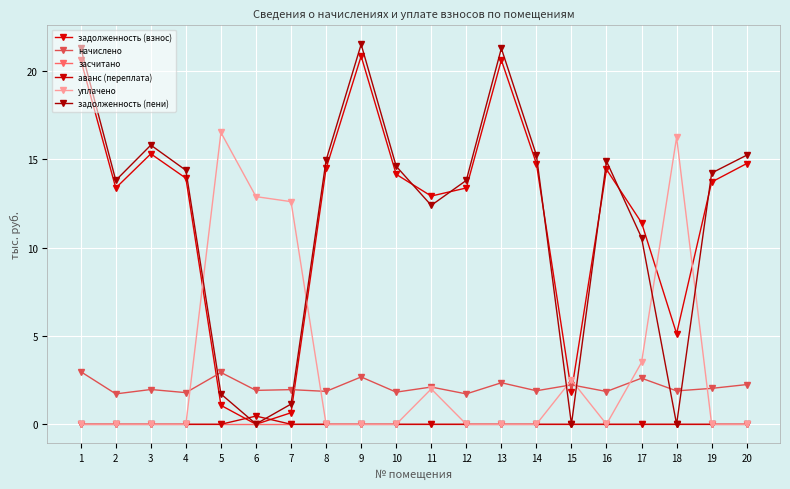

Reading left to right, list all the values displayed in this chart.

задолженность (взнос): 20.6	13.4	15.3	13.9	1.1	0.0	0.7	14.5	20.8	14.1	12.9	13.4	20.6	14.8	1.9	14.4	11.4	5.1	13.7	14.8
начислено: 3.0	1.7	2.0	1.8	2.9	1.9	2.0	1.9	2.7	1.8	2.1	1.7	2.4	1.9	2.2	1.9	2.6	1.9	2.0	2.2
засчитано: 0.0	0.0	0.0	0.0	0.0	0.0	0.0	0.0	0.0	0.0	0.0	0.0	0.0	0.0	0.0	0.0	0.0	0.0	0.0	0.0
аванс (переплата): 0.0	0.0	0.0	0.0	0.0	0.5	0.0	0.0	0.0	0.0	0.0	0.0	0.0	0.0	0.0	0.0	0.0	0.0	0.0	0.0
уплачено: 0.0	0.0	0.0	0.0	16.5	12.9	12.6	0.0	0.0	0.0	2.0	0.0	0.0	0.0	2.5	0.0	3.5	16.2	0.0	0.0
задолженность (пени): 21.3	13.8	15.8	14.4	1.7	0.0	1.1	14.9	21.5	14.6	12.4	13.8	21.3	15.2	0.0	14.9	10.6	0.0	14.2	15.2